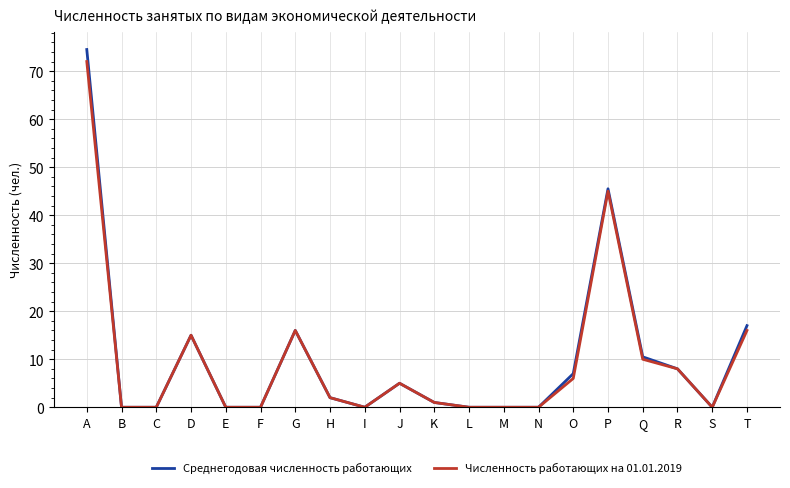

Is the value of Среднегодовая численность работающих at R greater than the value of Численность работающих на 01.01.2019 at I?

Yes